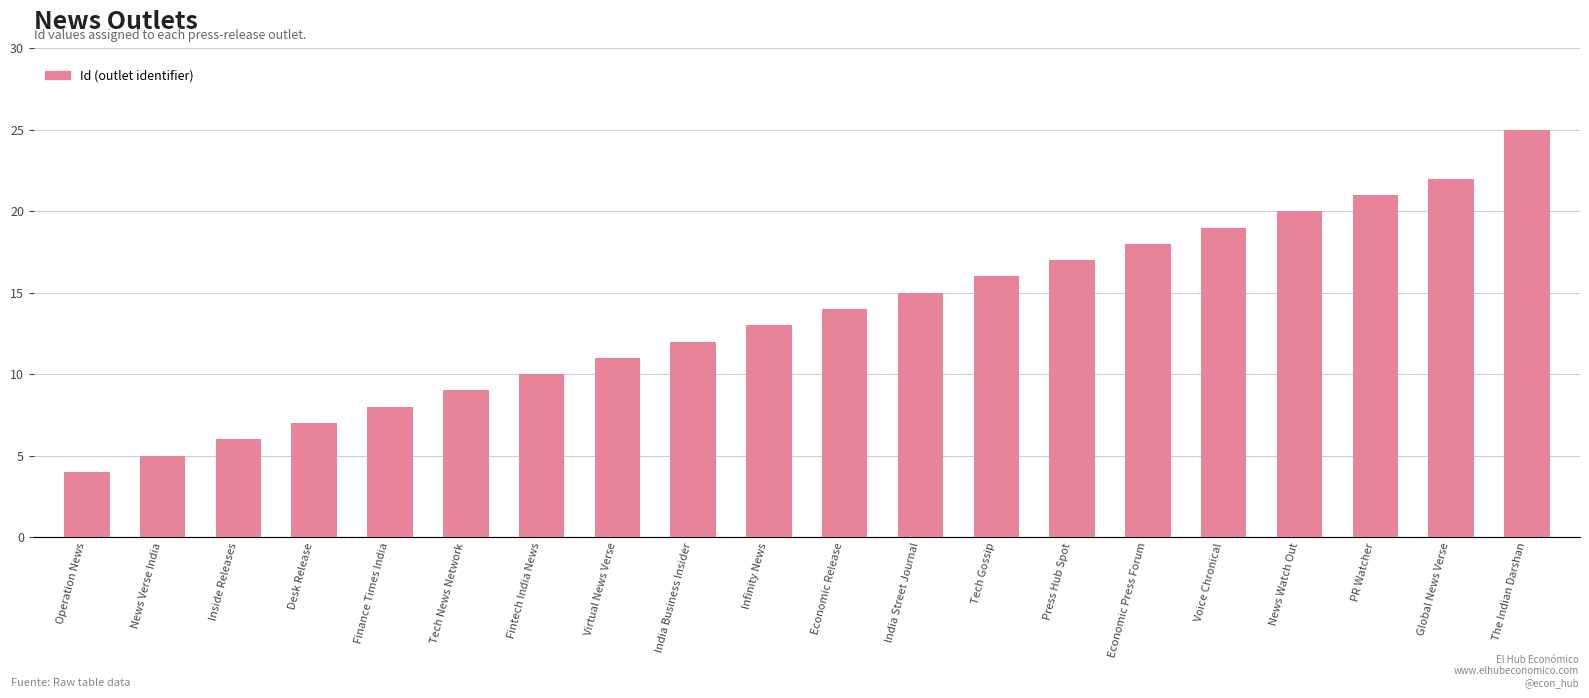

Which label corresponds to the largest value in the chart?

The Indian Darshan